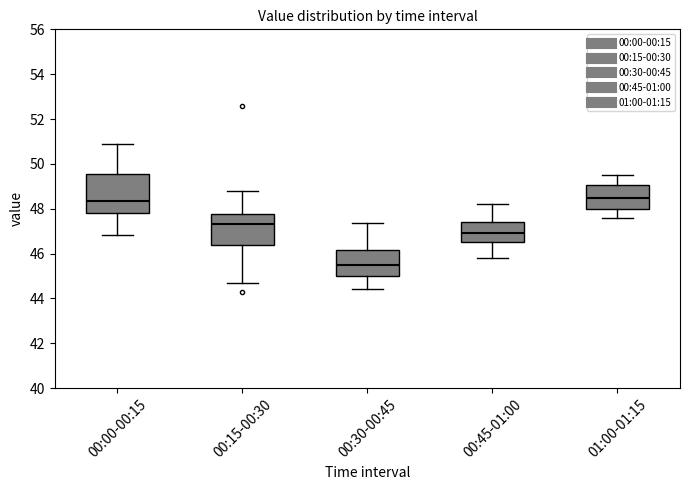

Reading left to right, read every box against the y-axis: the position of its median line, the range the box covers, and the ends of its whiskers. The values are not printed on the chart, so give them approximately, as read against the axis.

00:00-00:15: median 48.4, box 47.8 to 49.6, whiskers 46.8 to 50.8
00:15-00:30: median 47.4, box 46.4 to 47.8, whiskers 44.8 to 48.8
00:30-00:45: median 45.6, box 45.0 to 46.2, whiskers 44.4 to 47.4
00:45-01:00: median 47.0, box 46.6 to 47.4, whiskers 45.8 to 48.2
01:00-01:15: median 48.6, box 48.0 to 49.0, whiskers 47.6 to 49.6